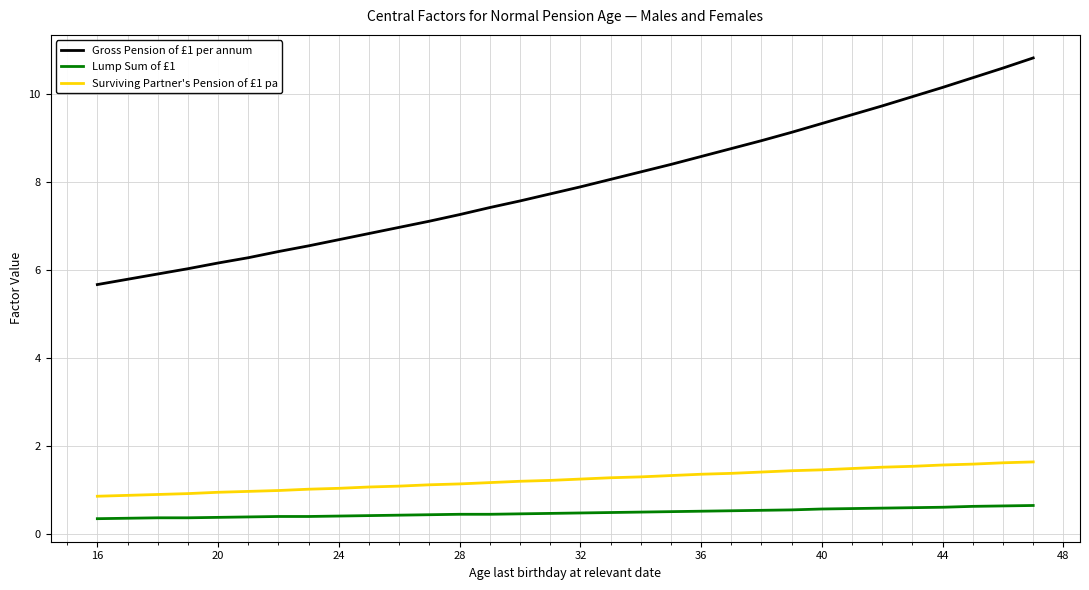

What is the minimum value for Gross Pension of £1 per annum?

5.7